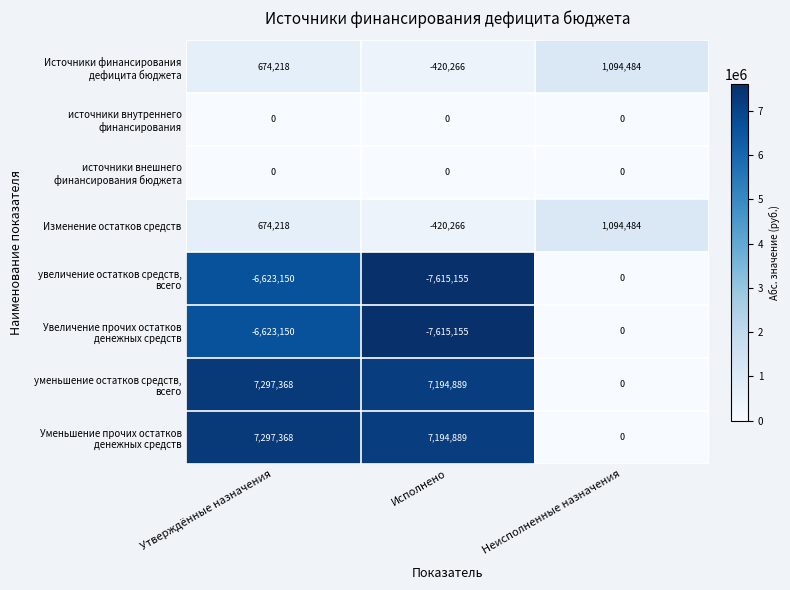

At which category is the sum across all series the highest?

Утверждённые назначения